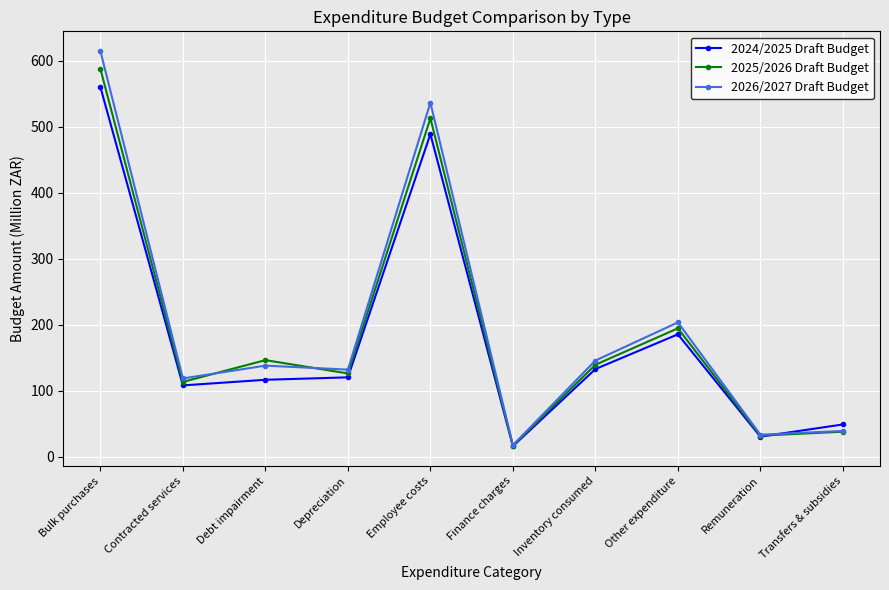

Rank the series by their average value, from highest to lowest.

2026/2027 Draft Budget, 2025/2026 Draft Budget, 2024/2025 Draft Budget